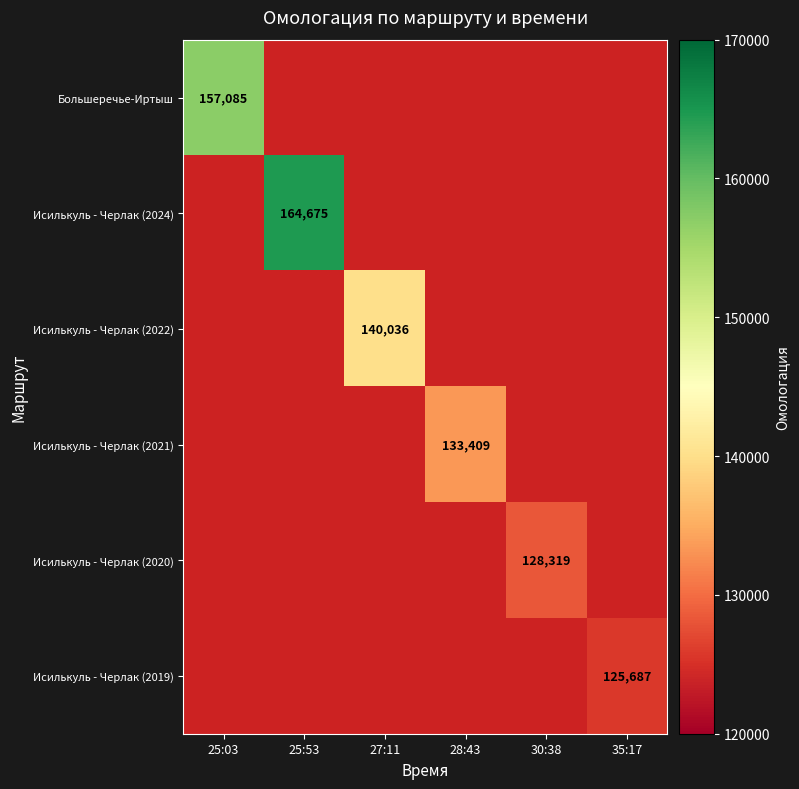

List the labels in order of Исилькуль - Черлак (2024) value, largest first.

25:53, 25:03, 27:11, 28:43, 30:38, 35:17